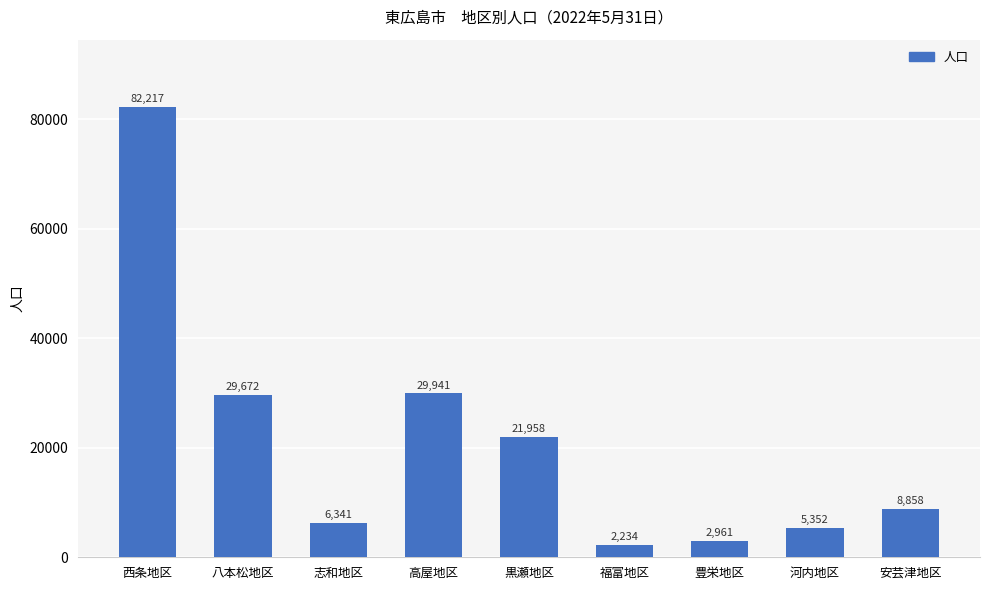

What is the change in value from 西条地区 to 八本松地区?

-52545